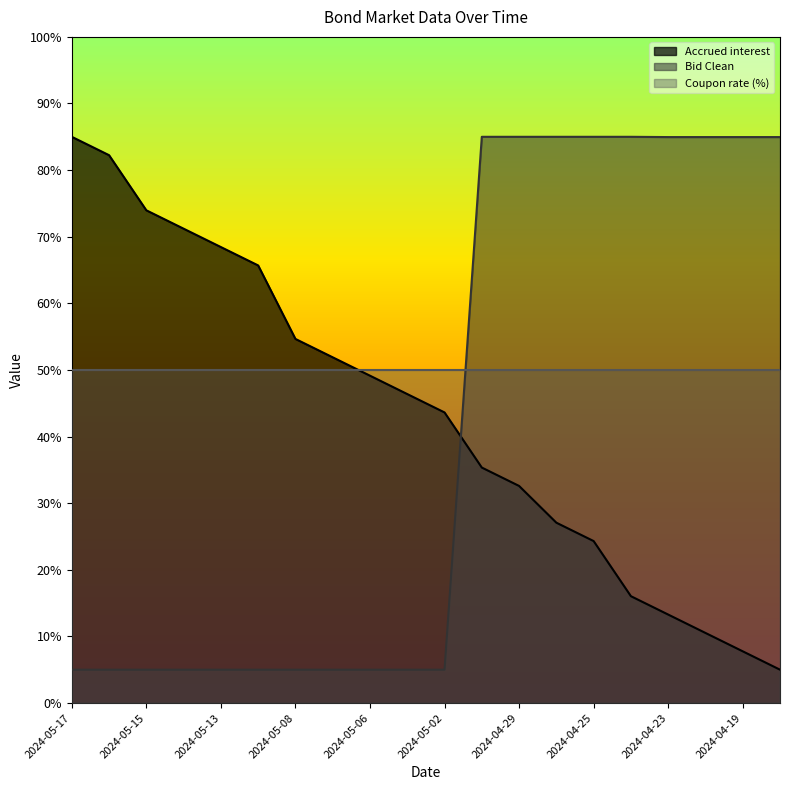

Which series has the largest total across all categories?

Coupon rate (%)